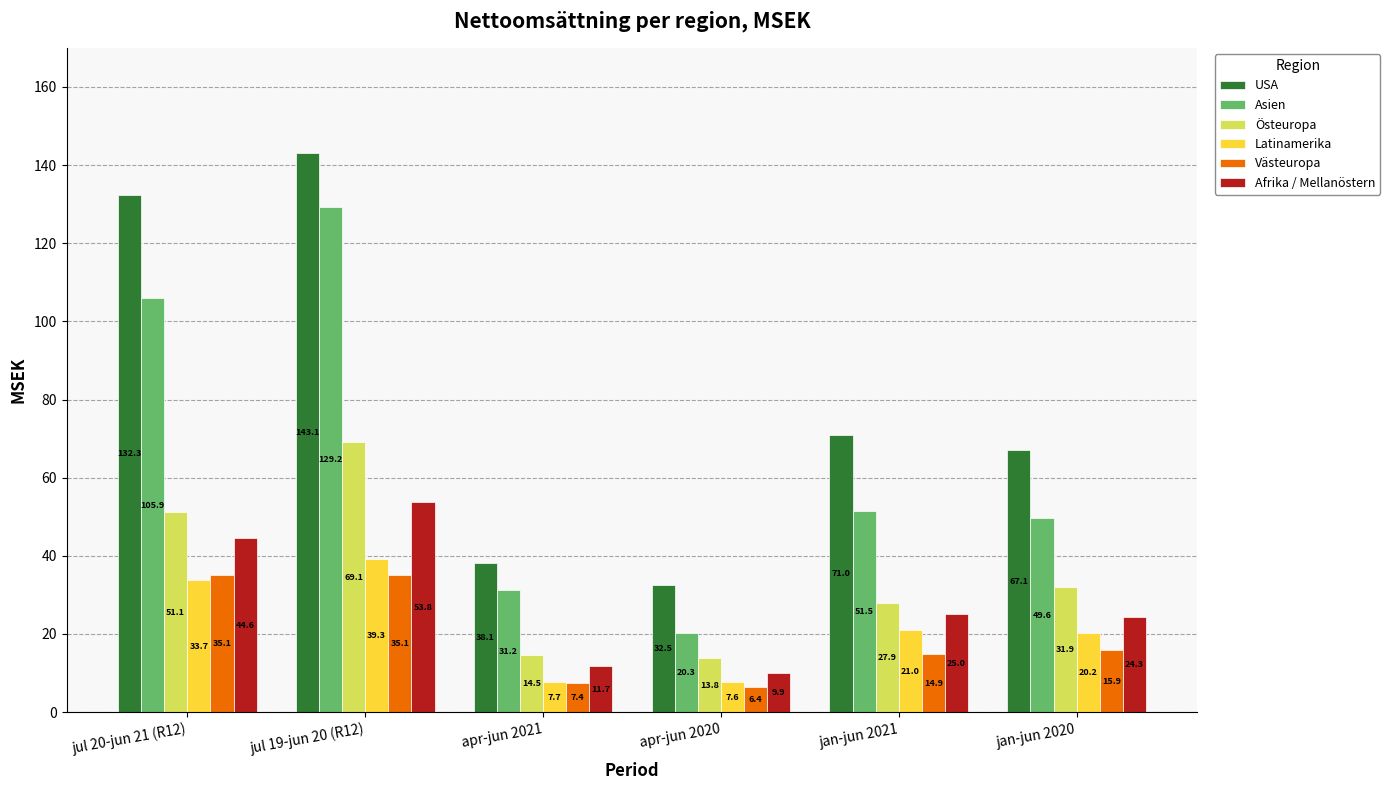

Does the chart contain any negative values?

No